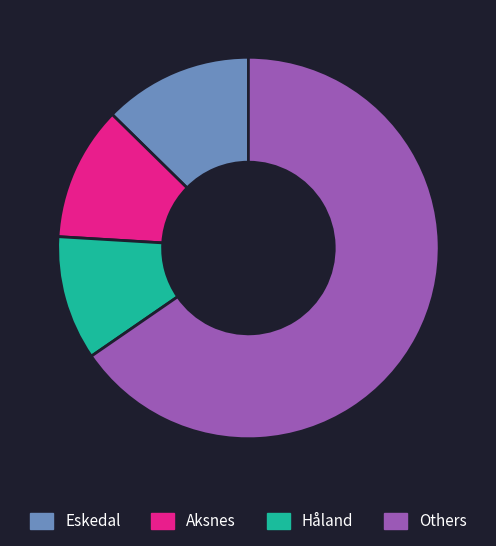

The Aksnes slice represents 11% of the pie. True or false?

True